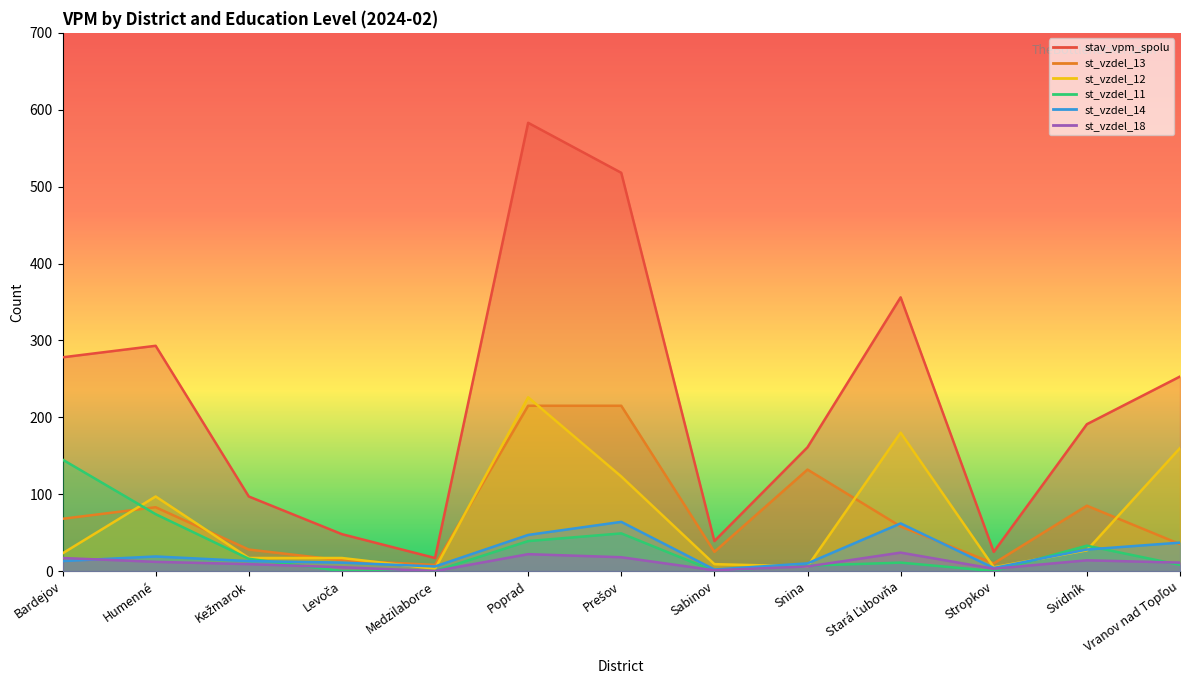

What is the maximum value shown in the chart?

583